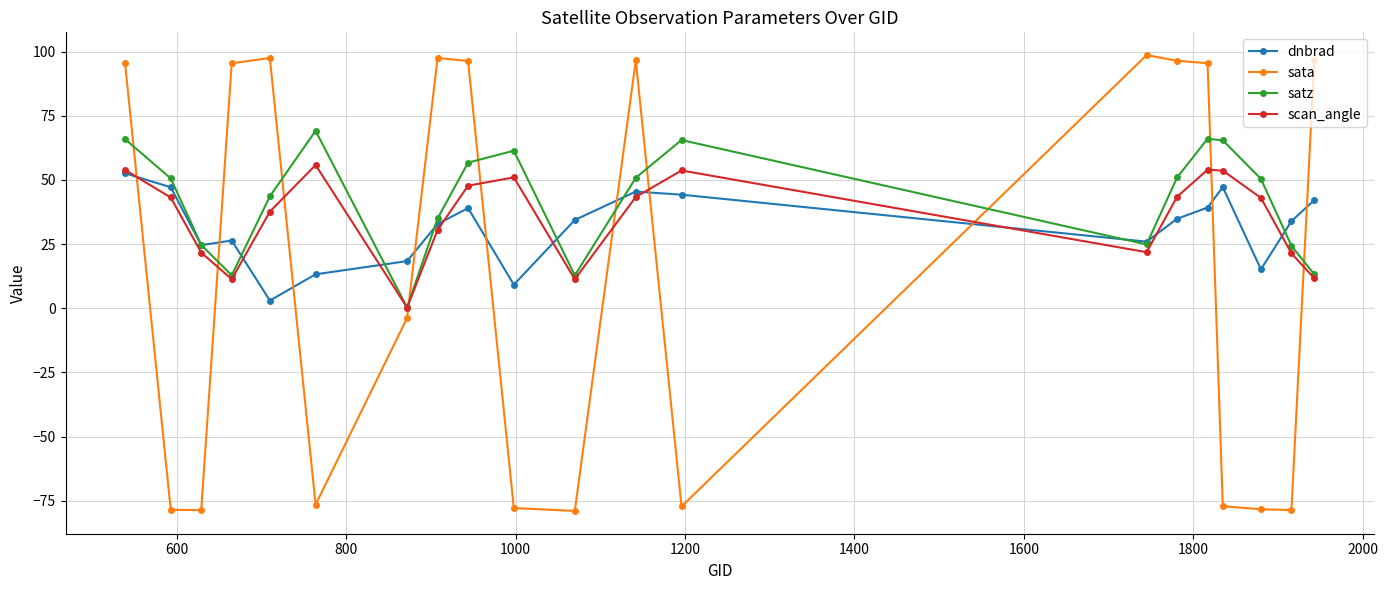

Which series has the widest spread of values?

sata